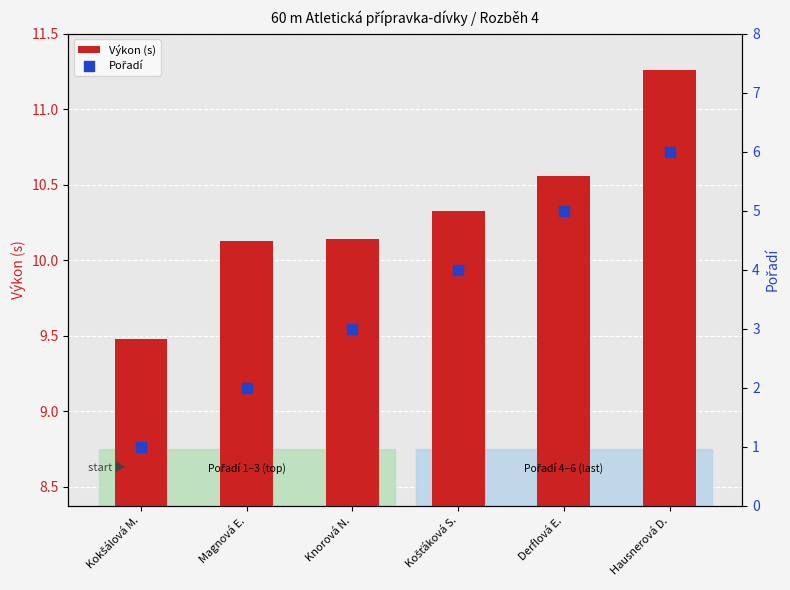

Which series has the widest spread of Y values?

Pořadí